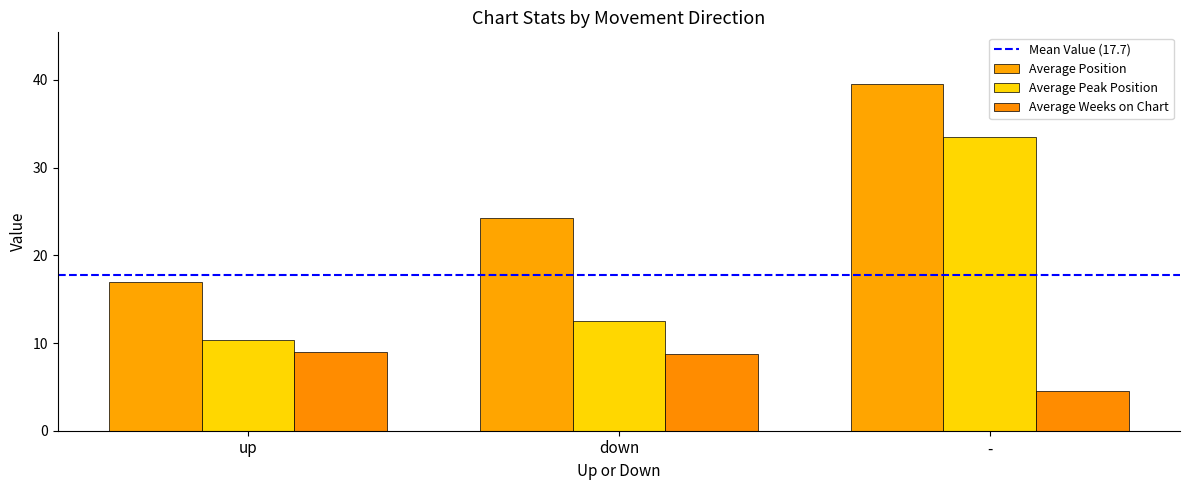

Which label corresponds to the largest value in the chart?

-